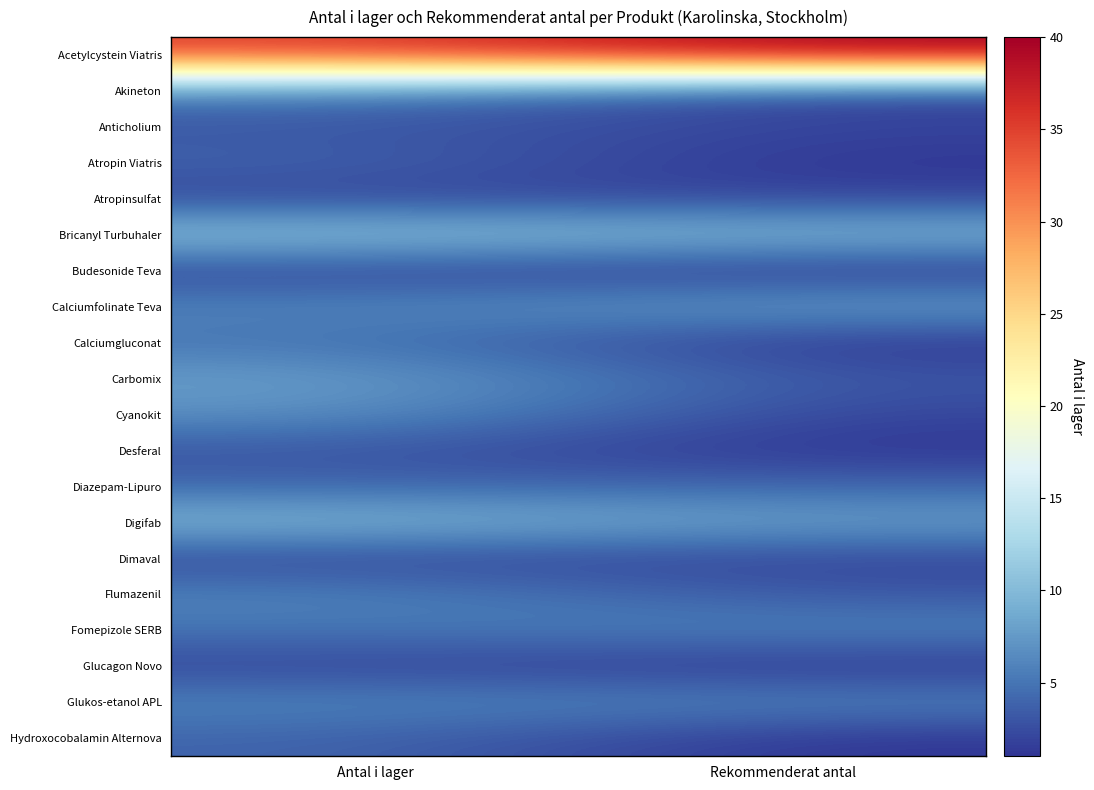

Which series has the largest total across all categories?

Acetylcystein Viatris